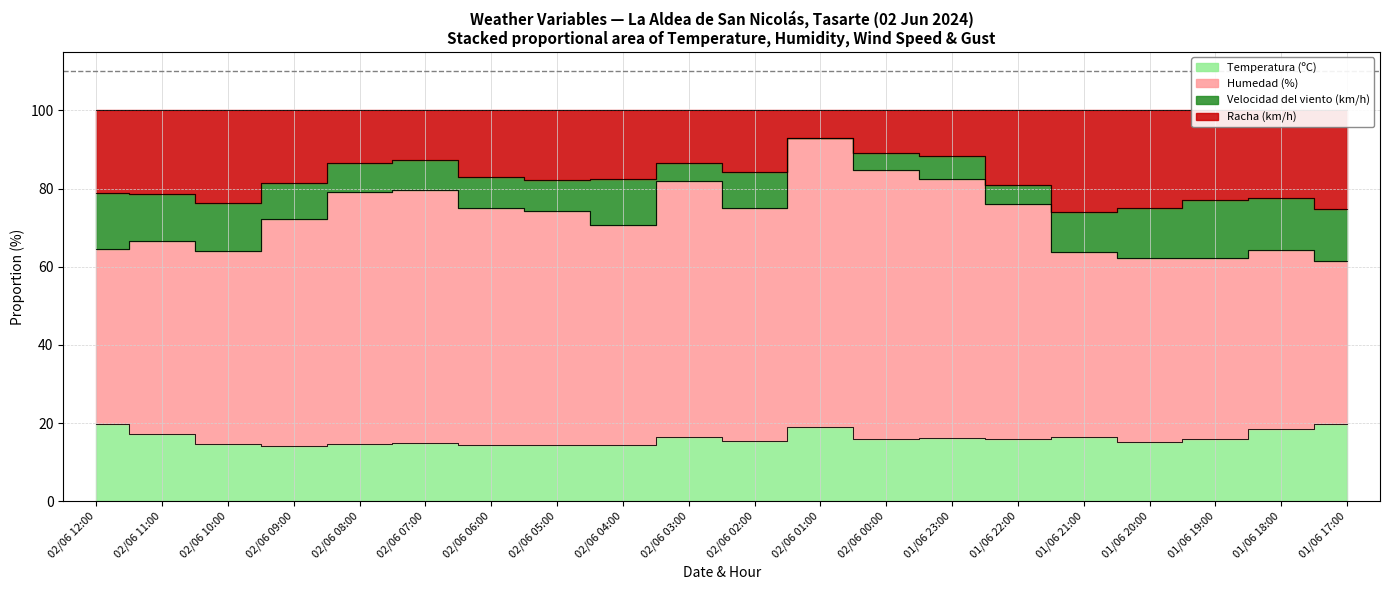

In Velocidad del viento (km/h), how many points are lower than both neighbors (excluding endpoints)?

4